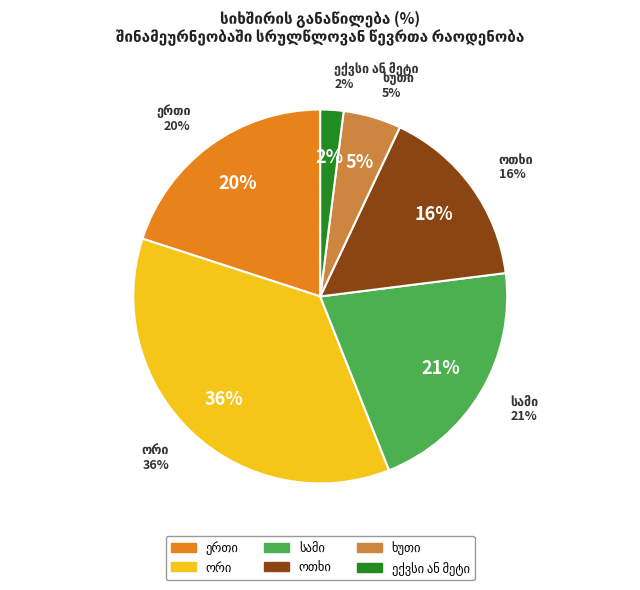

Rank the categories by value from highest to lowest.

ორი, სამი, ერთი, ოთხი, ხუთი, ექვსი ან მეტი